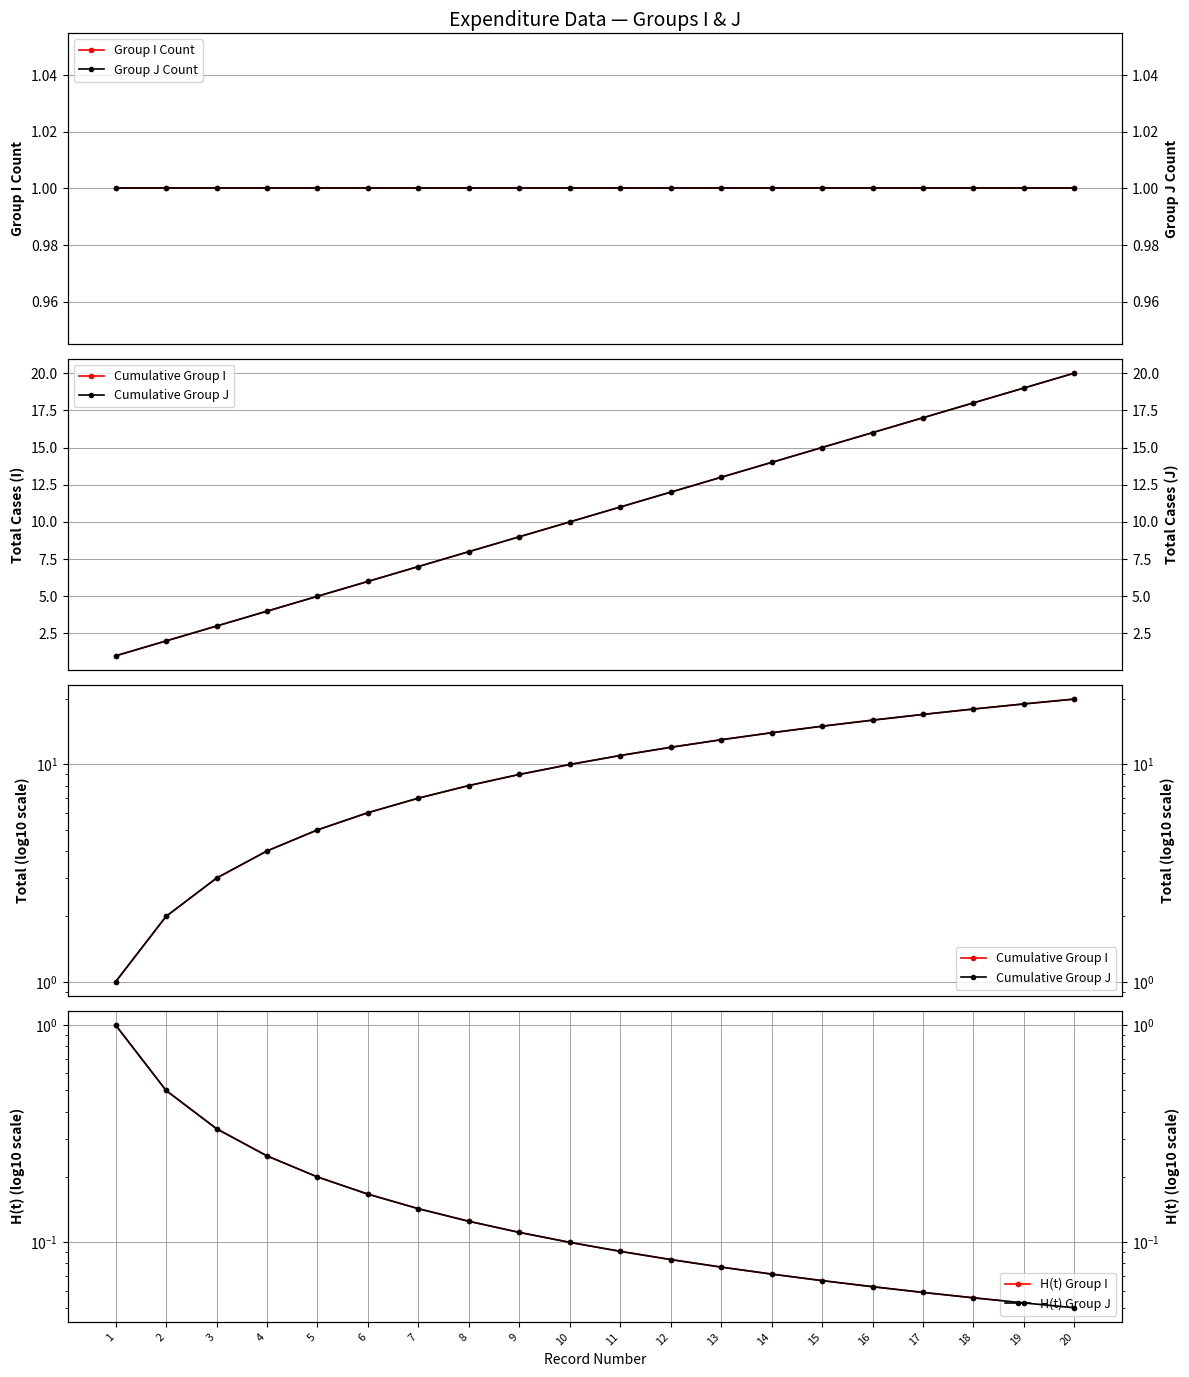

True or false: Cumulative Group J has a value of 20.0 at 20.

True